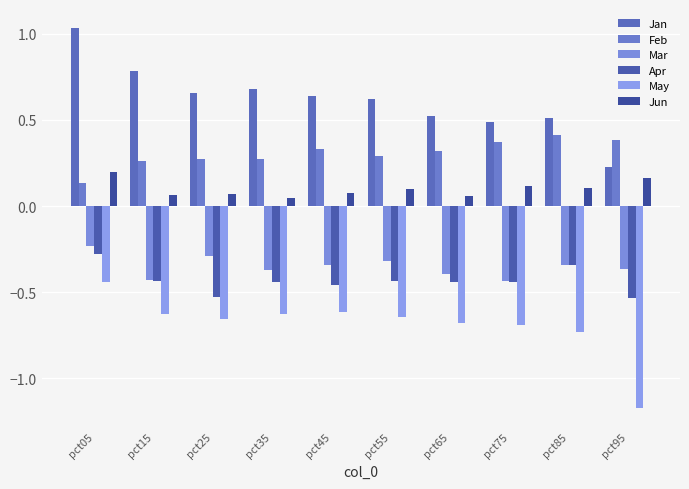

What is the difference between the maximum and second lowest values in the Jun series?

0.1